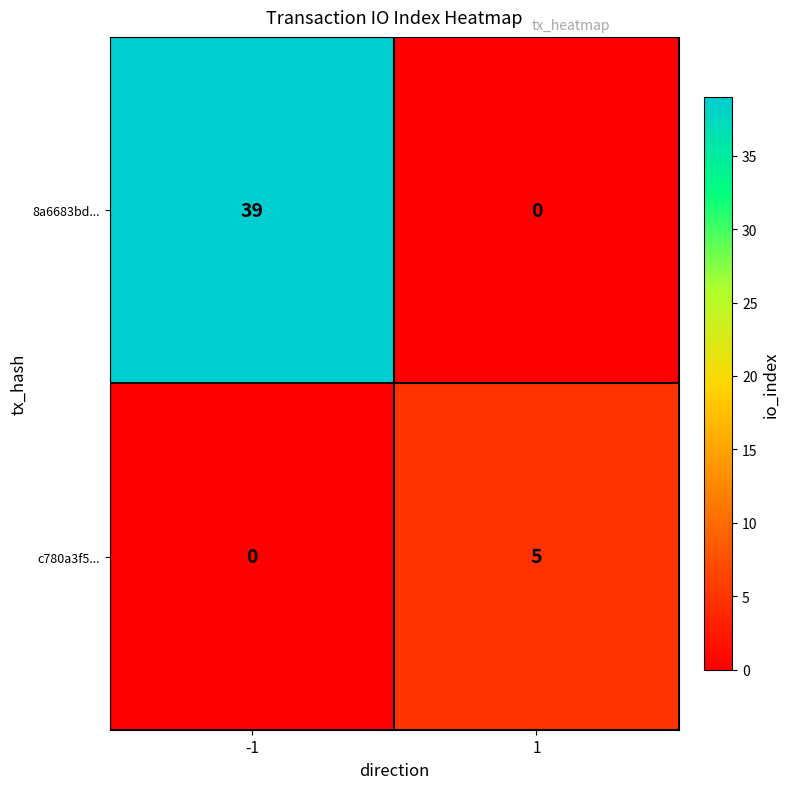

How many series are shown in this chart?

2